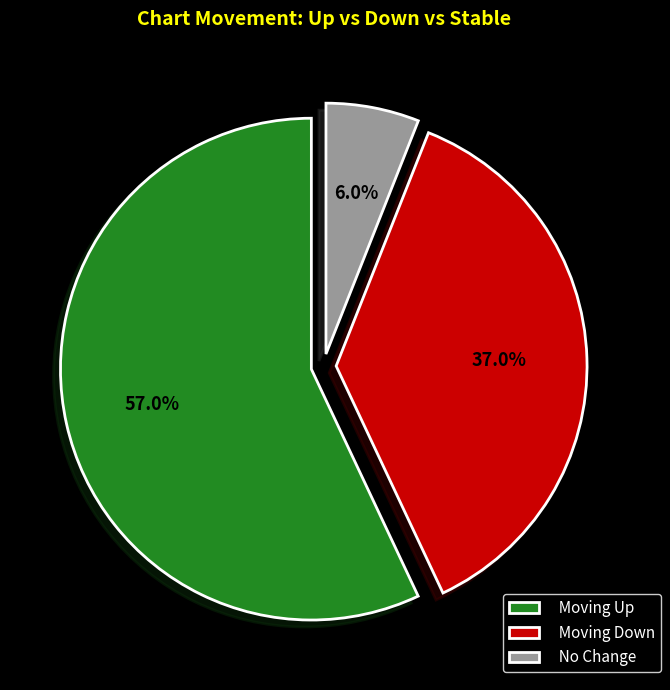

How many segments does this pie chart have?

3